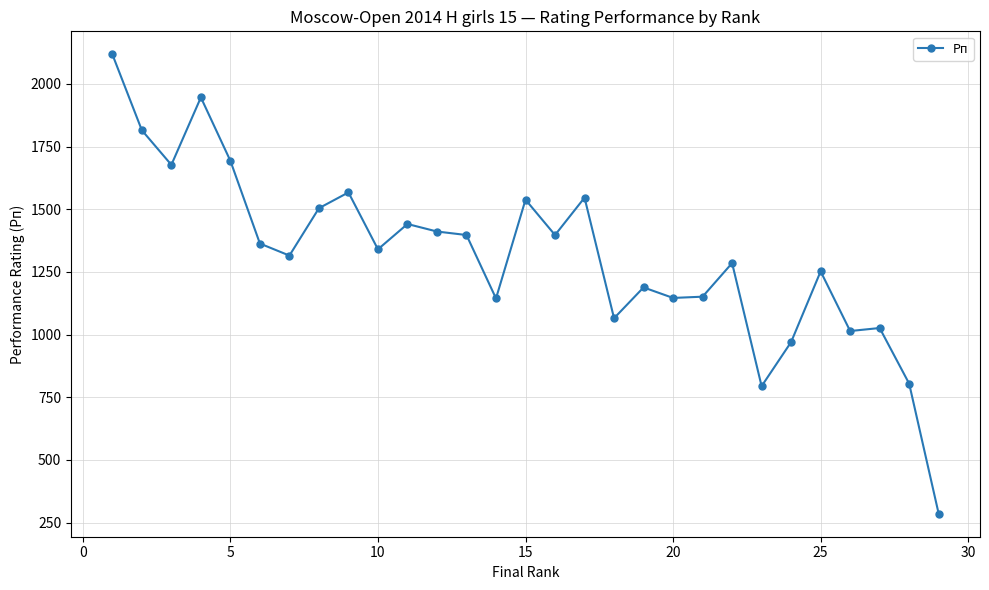

What is the value of the 23rd point from the left?

794